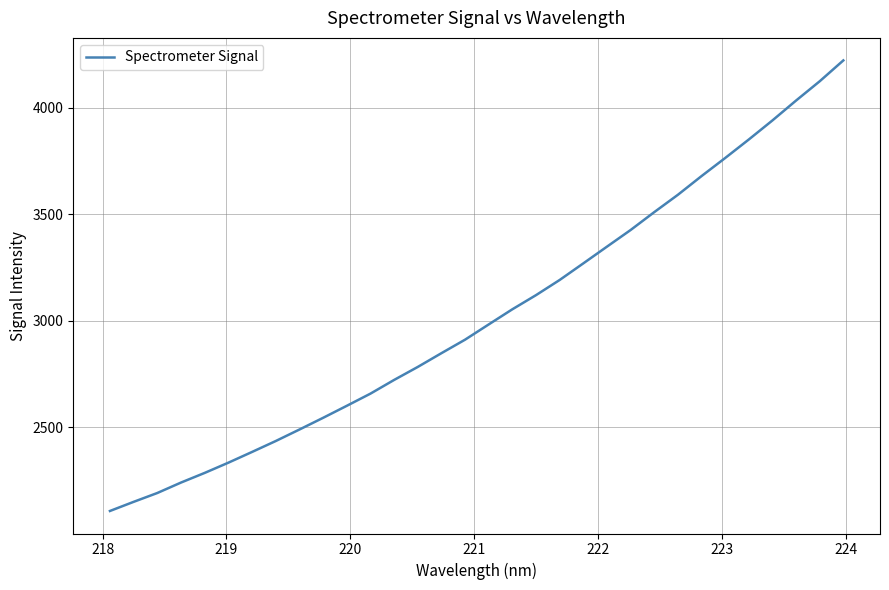

What is the smallest value displayed?

2107.2